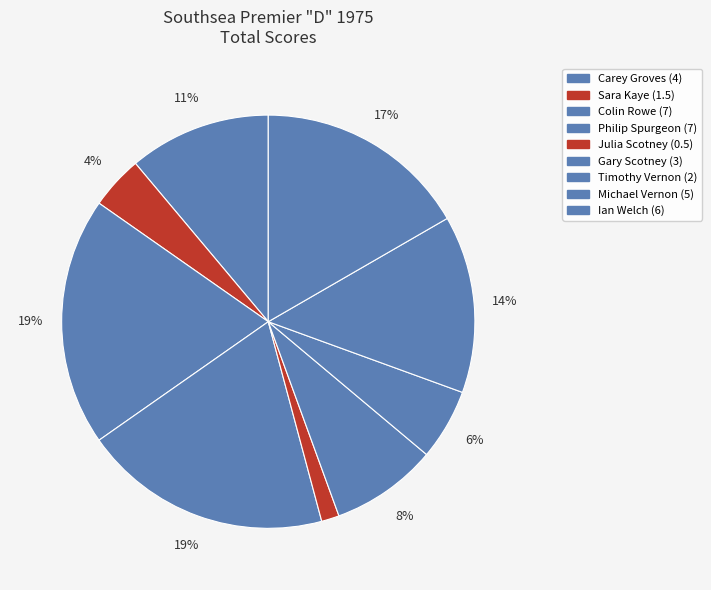

To the nearest percent, what percentage of the pie is Timothy Vernon?

6%